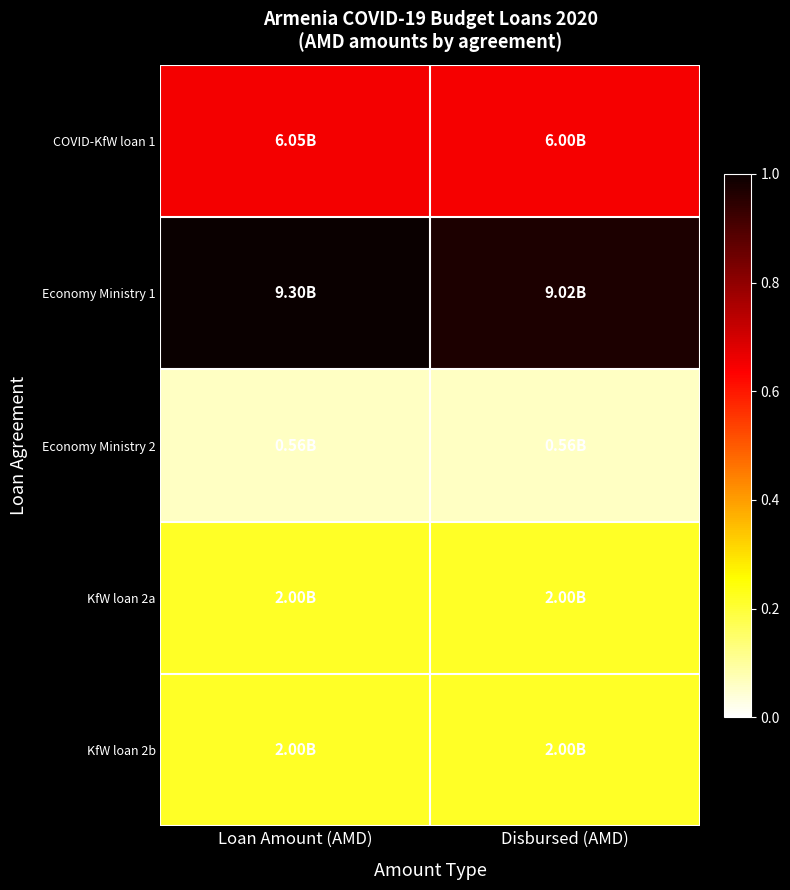

Rank the series at Loan Amount (AMD) from highest to lowest value.

Economy Ministry 1, COVID-KfW loan 1, KfW loan 2a, KfW loan 2b, Economy Ministry 2